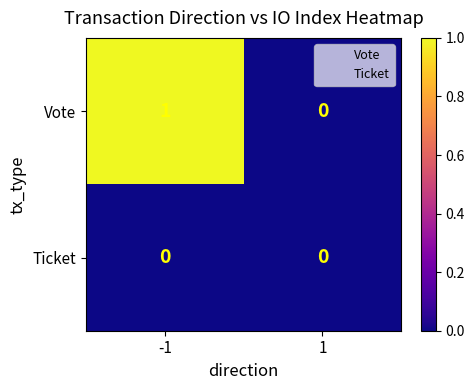

Is it true that Vote equals 2 at -1?

False